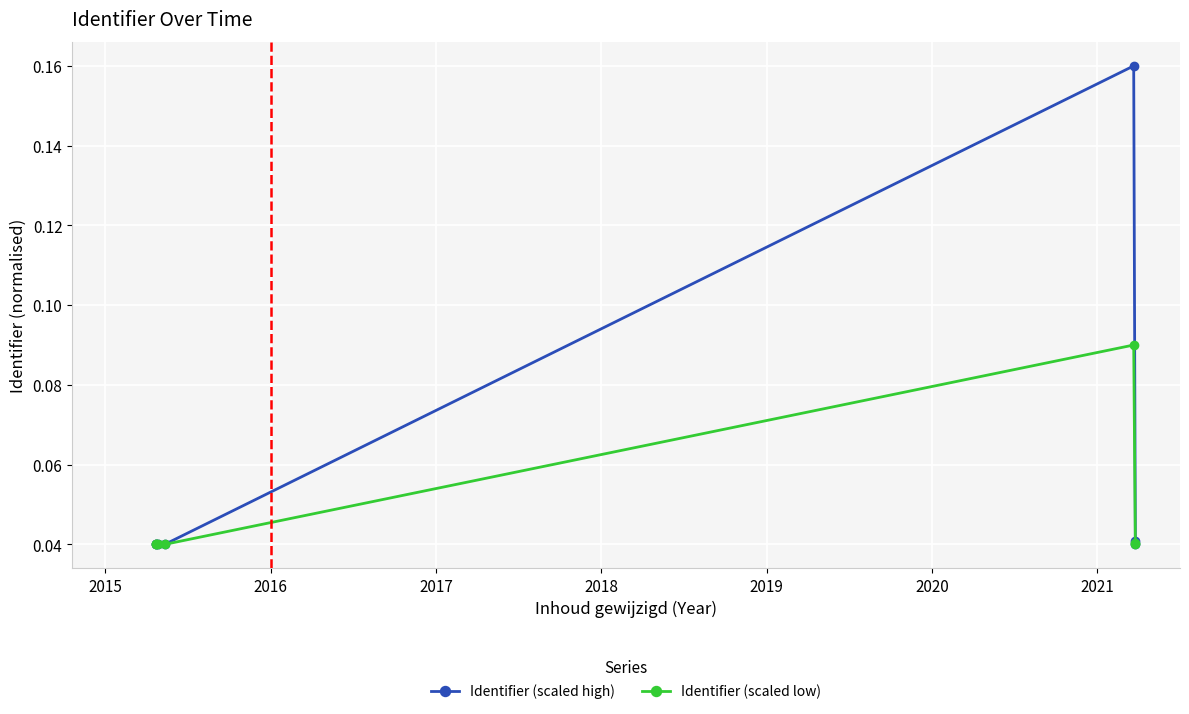

Which series has the widest spread of values?

Identifier (scaled high)